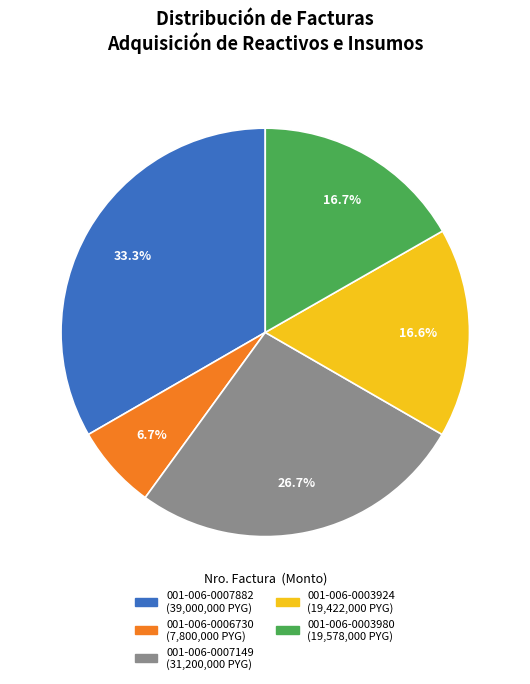

What percentage do 001-006-0006730 and 001-006-0007882 together represent?

40.0%